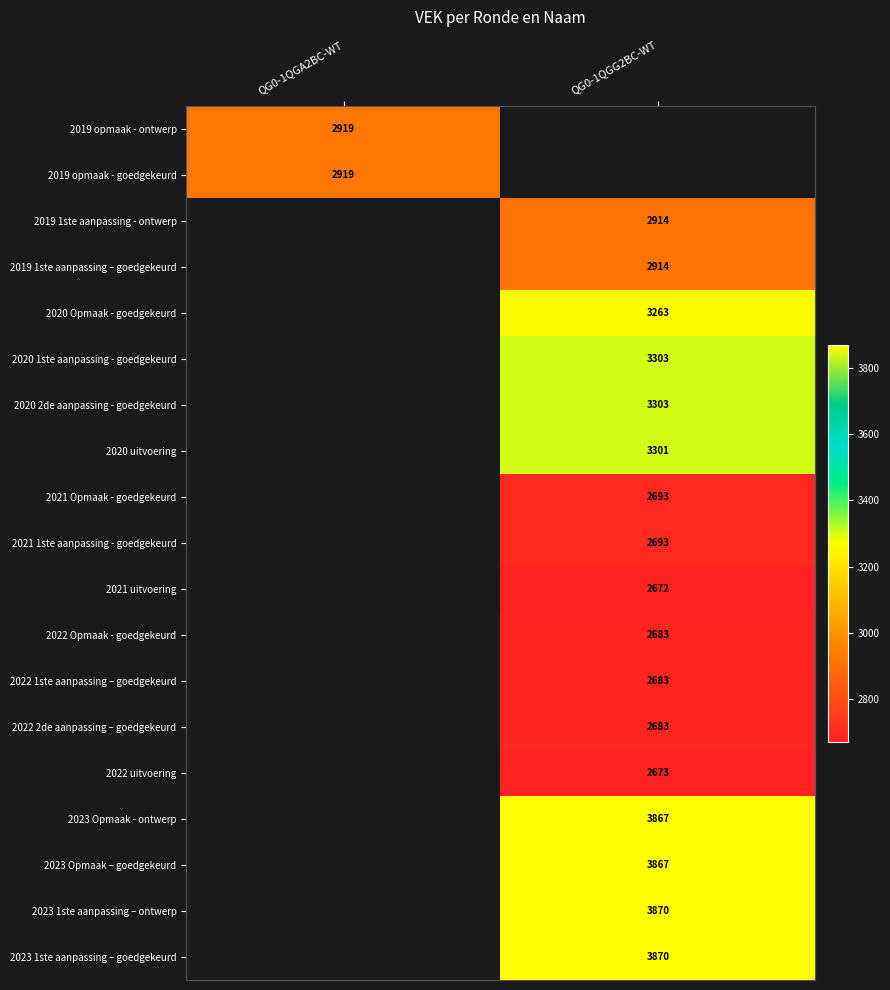

The 2022 uitvoering series shows 656 at QG0-1QGG2BC-WT. True or false?

False